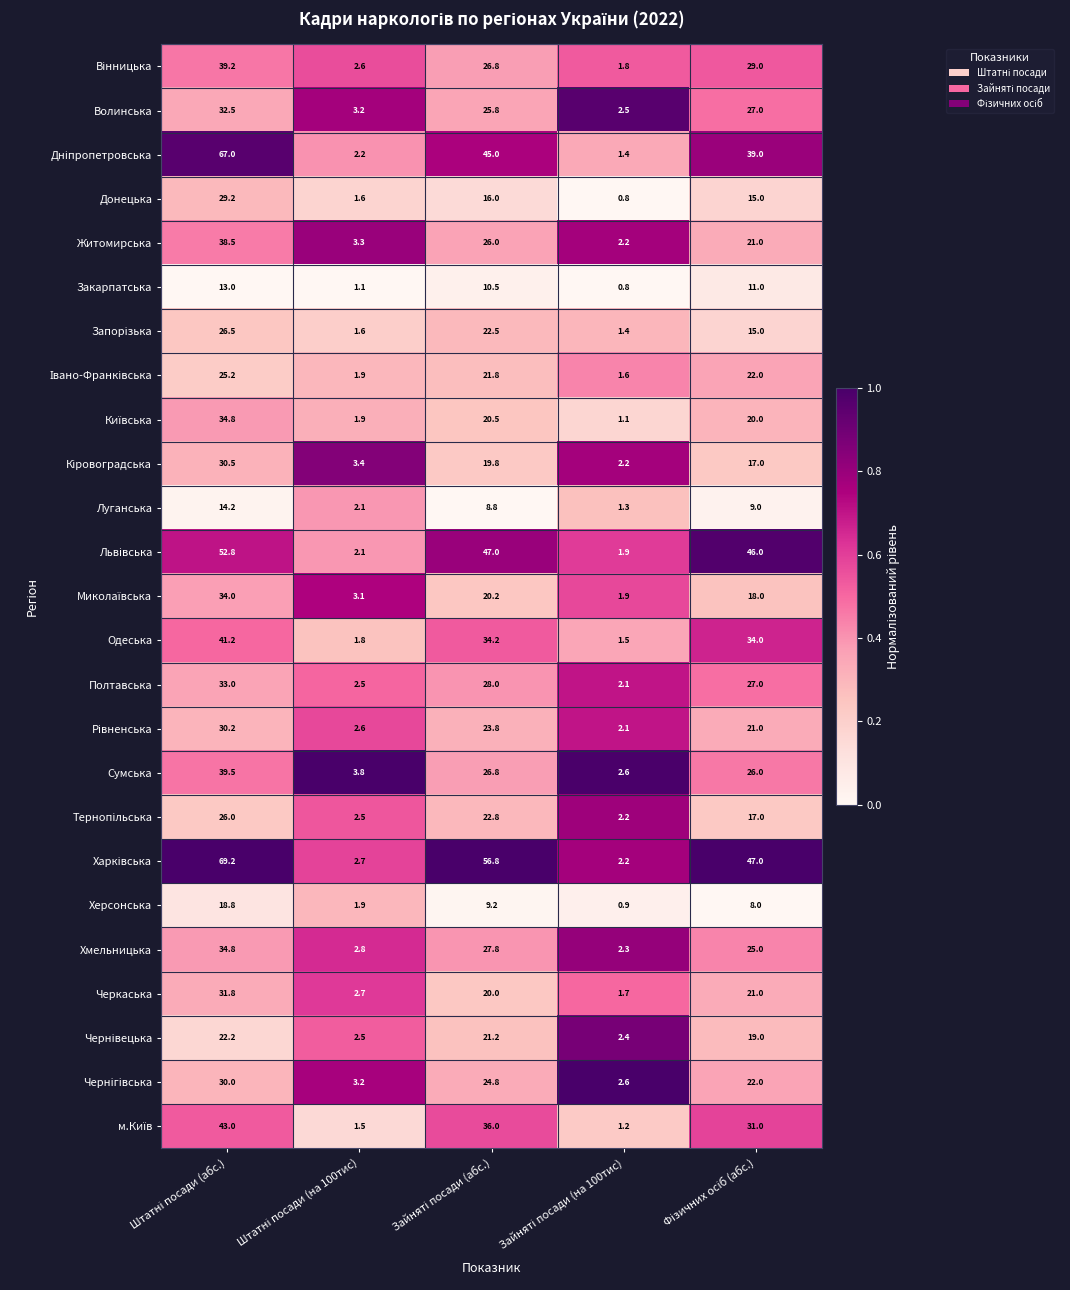

What is the maximum value shown in the chart?

69.2